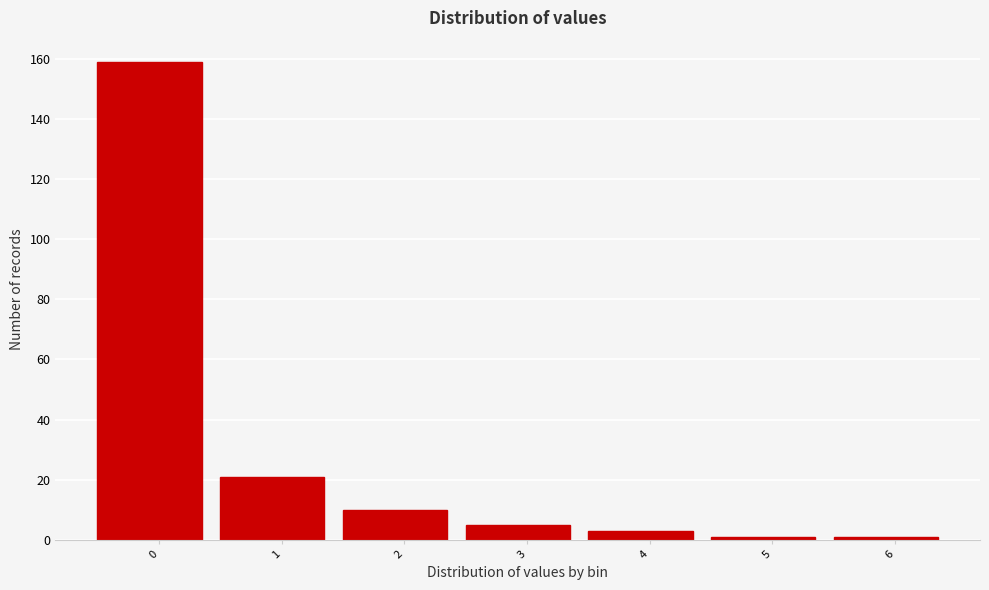

Reading left to right, transcribe all the data shown in this chart.

0=159	1=21	2=10	3=5	4=3	5=1	6=1